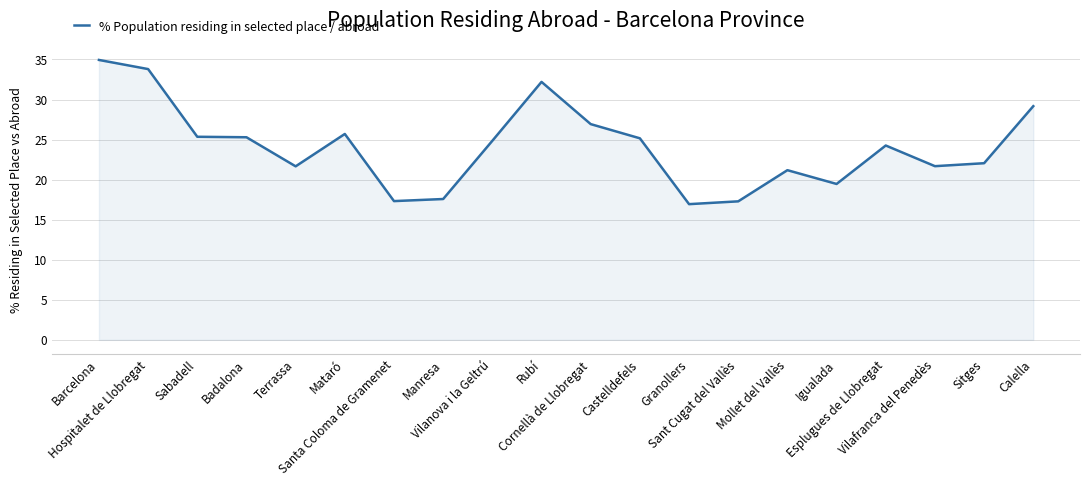

What is the difference between the maximum and minimum values?

18.0